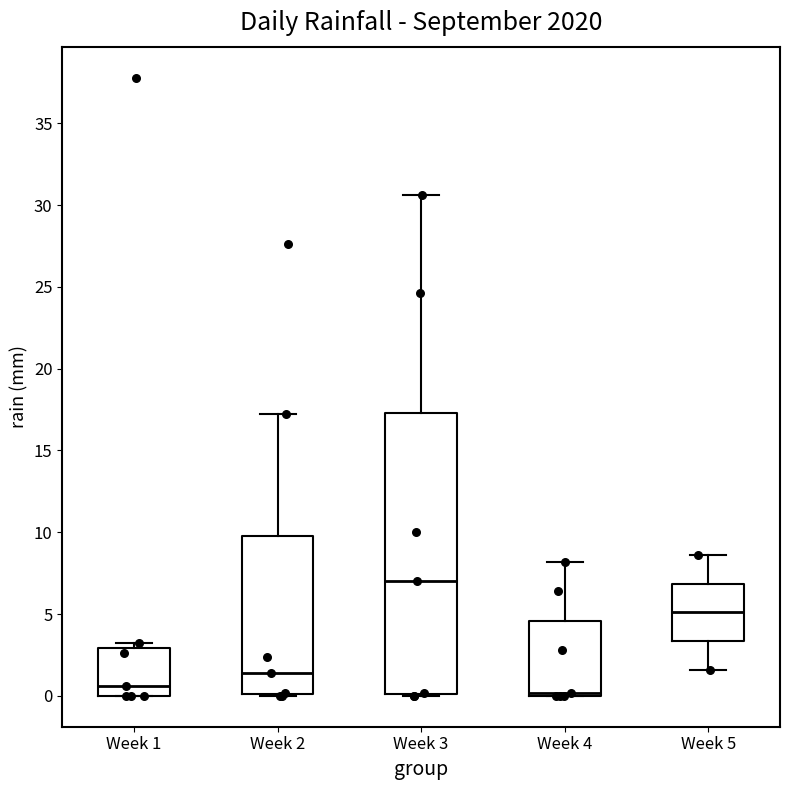

Where is the lower edge of the box for Week 4 on the y-axis? The values are not printed on the chart, so give them approximately, as read against the axis.

0.0